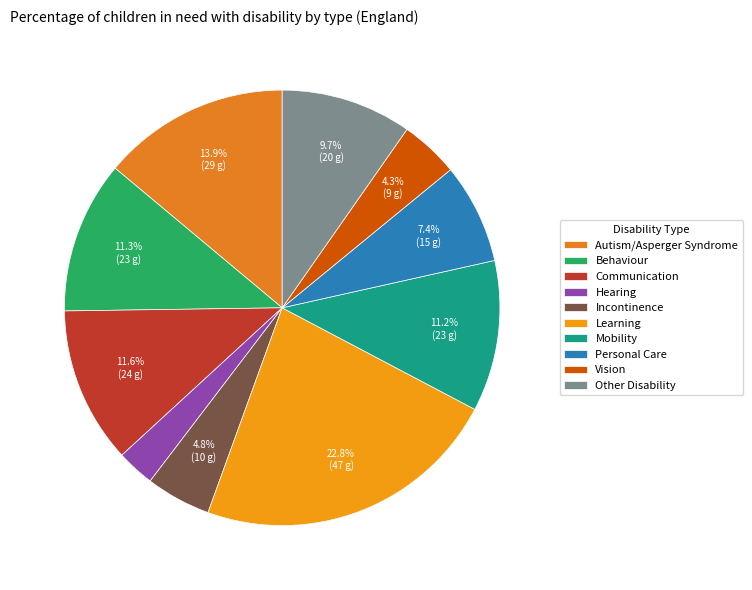

Is Other Disability the majority of the pie?

No